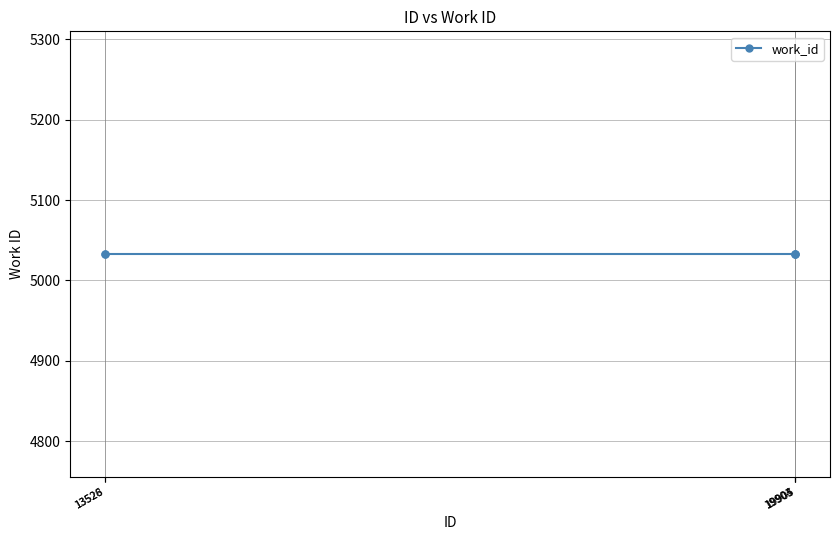

List the labels in order of work_id value, smallest first.

13526, 13528, 19903, 19904, 19905